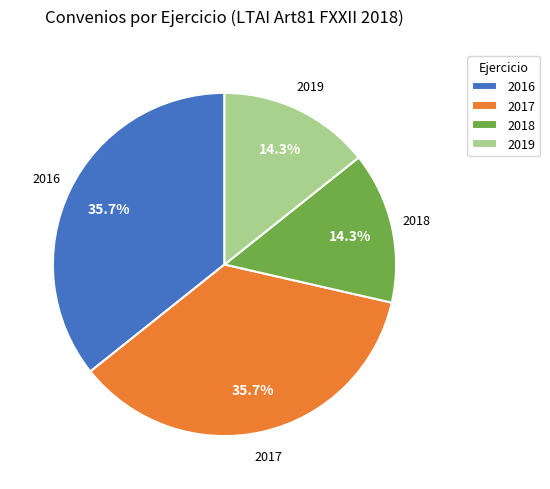

How many segments does this pie chart have?

4